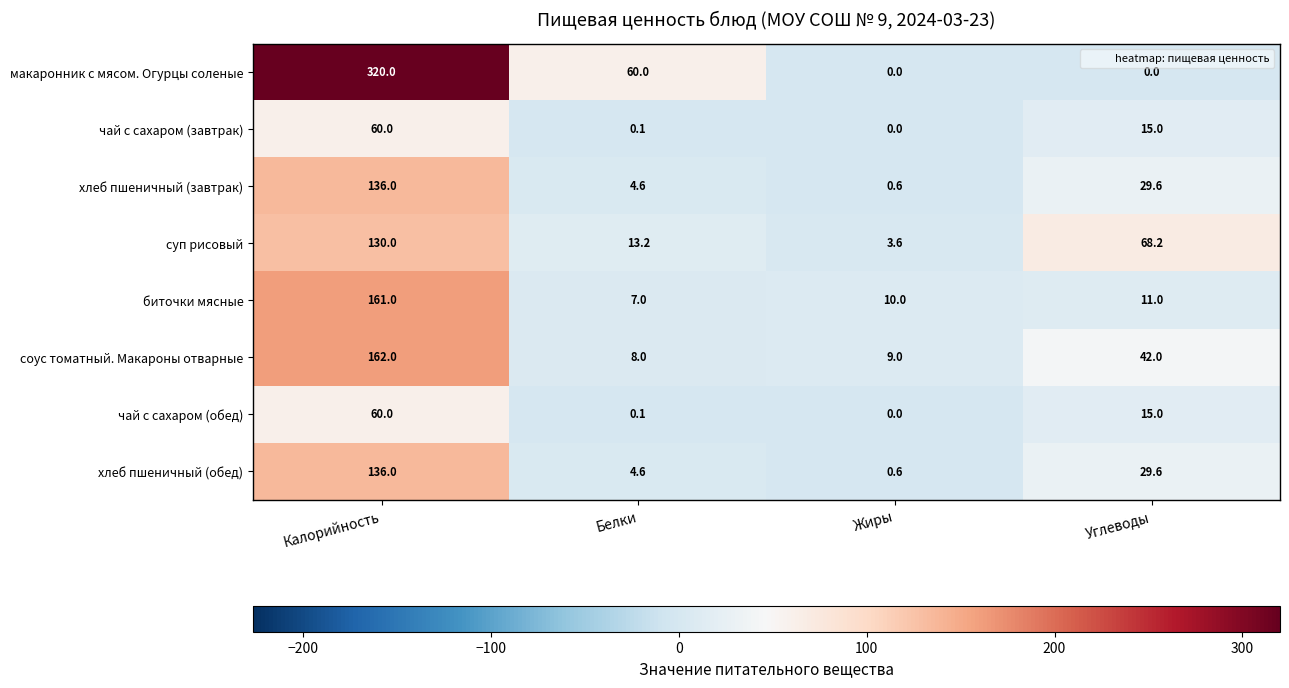

Which series has the widest spread of values?

макаронник с мясом. Огурцы соленые